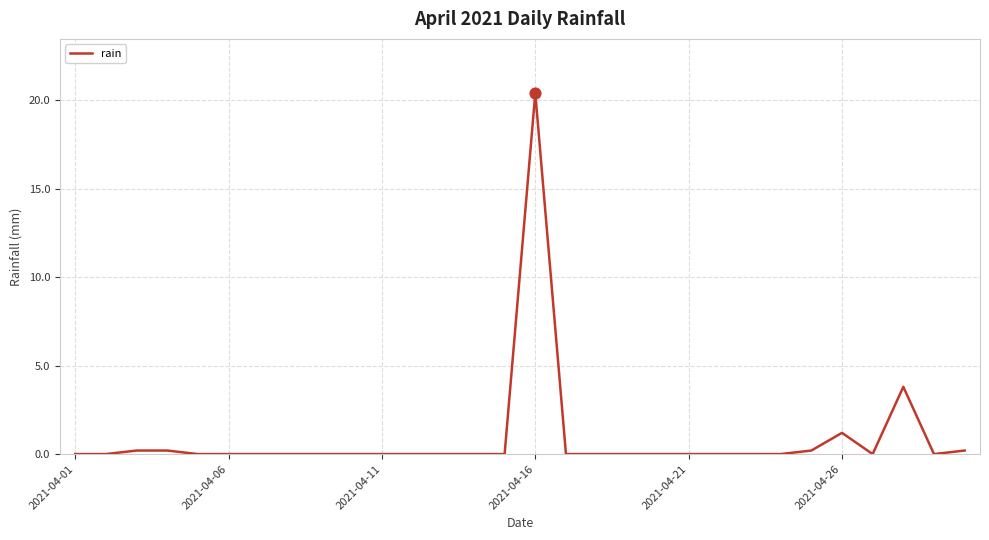

What is the difference between the maximum and minimum values?

20.4